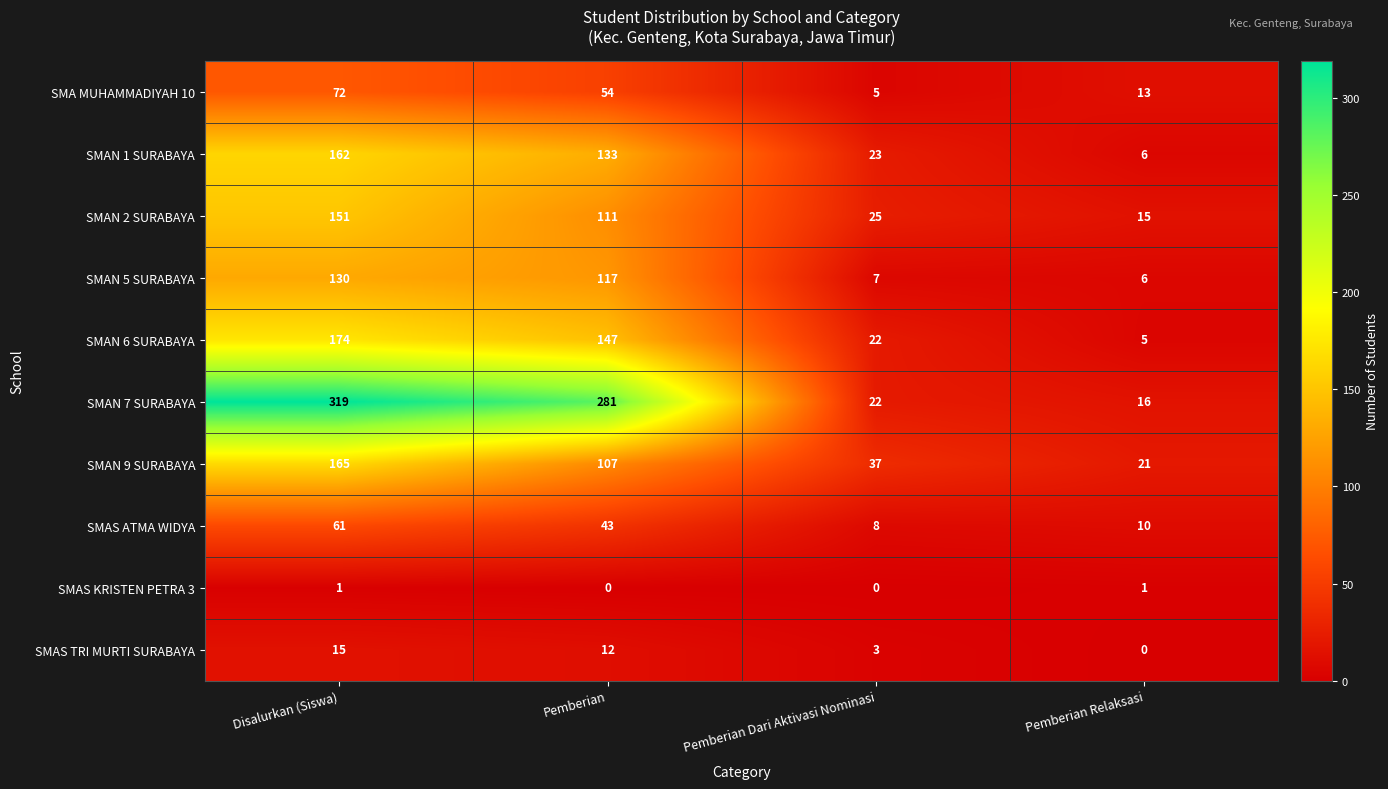

Which series has the widest spread of values?

SMAN 7 SURABAYA